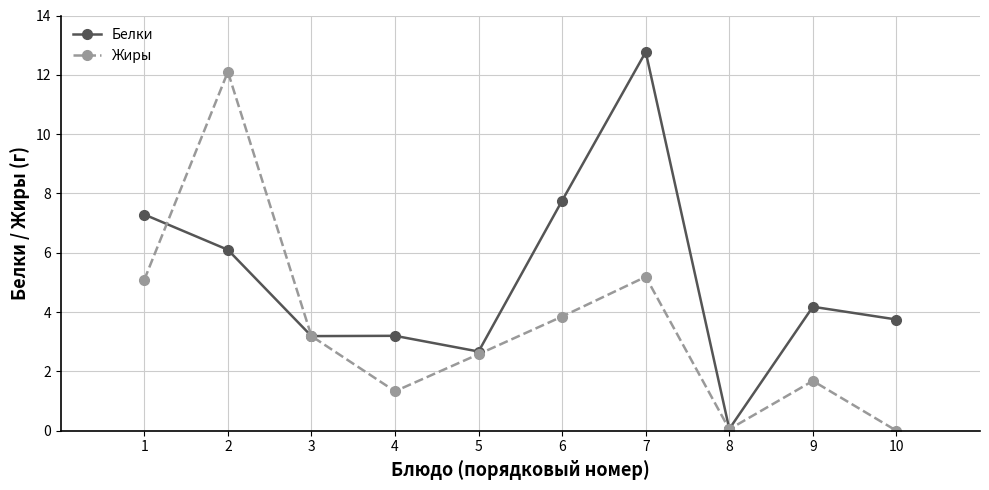

What is the total value across all series at 7?

18.0